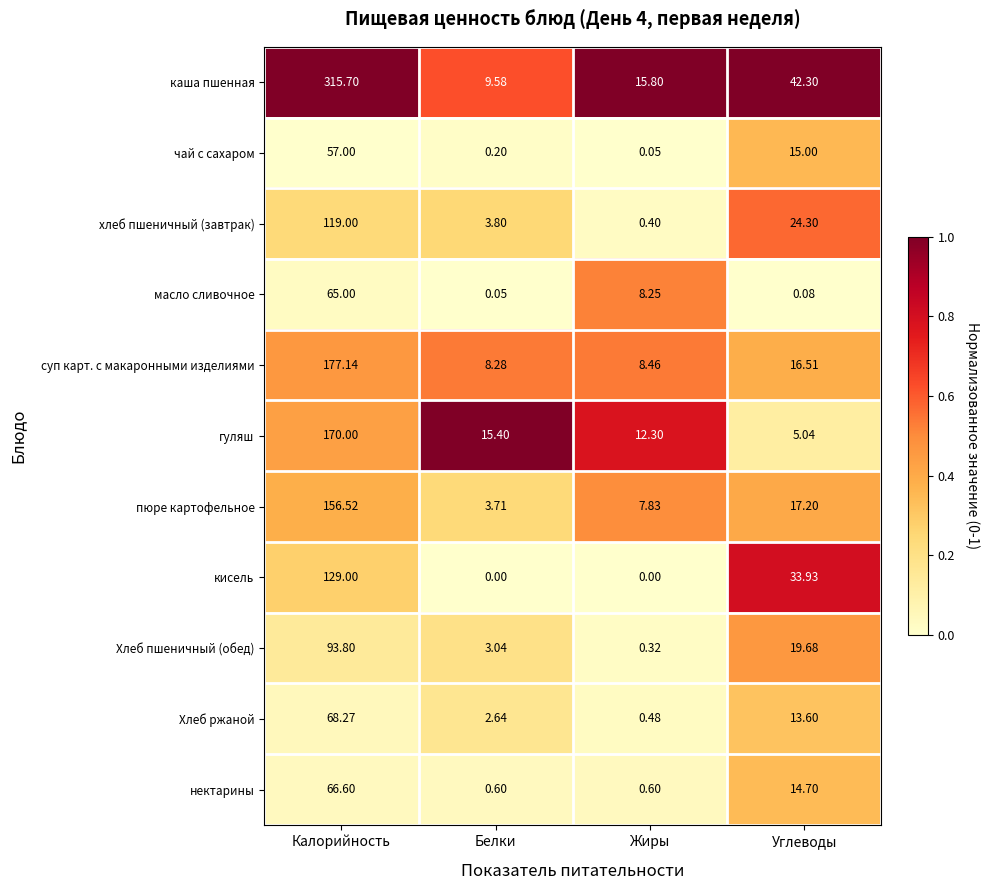

Rank the series by their maximum value, from lowest to highest.

чай с сахаром, масло сливочное, нектарины, Хлеб ржаной, Хлеб пшеничный (обед), хлеб пшеничный (завтрак), кисель, пюре картофельное, гуляш, суп карт. с макаронными изделиями, каша пшенная